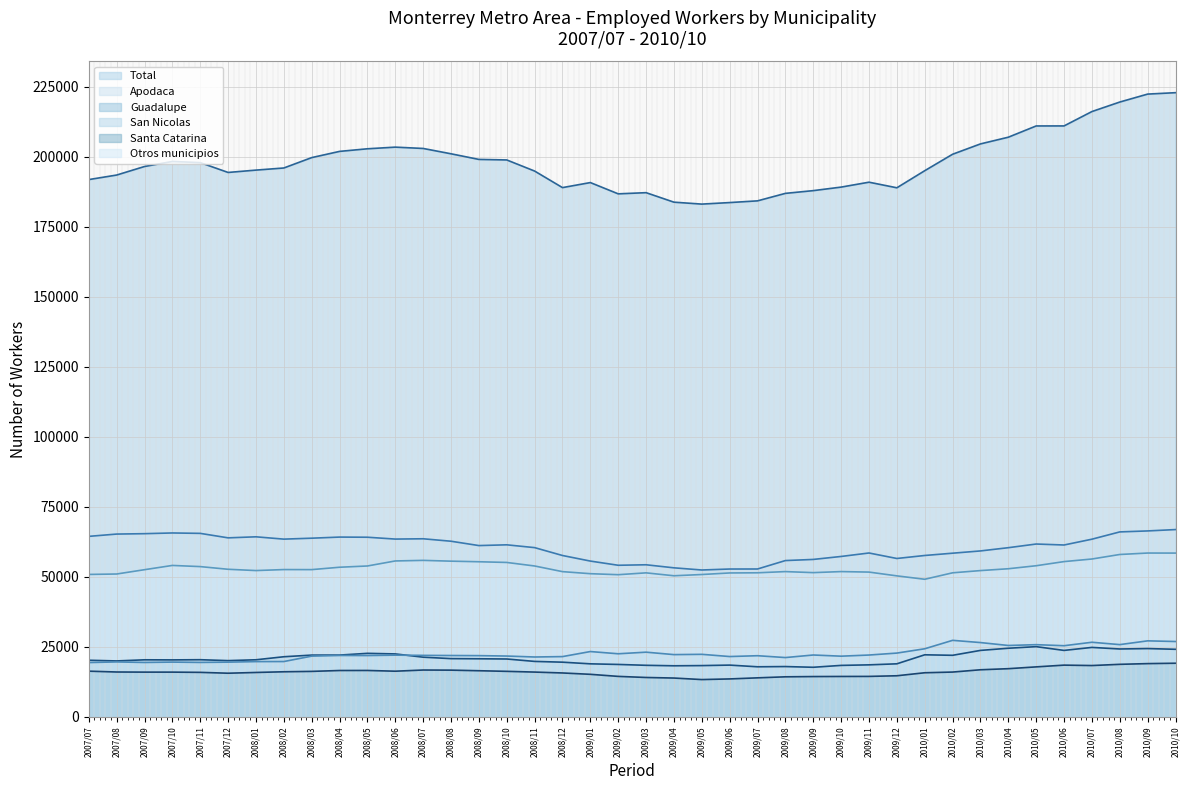

At which category does Otros municipios reach its first local valley?

2008/01